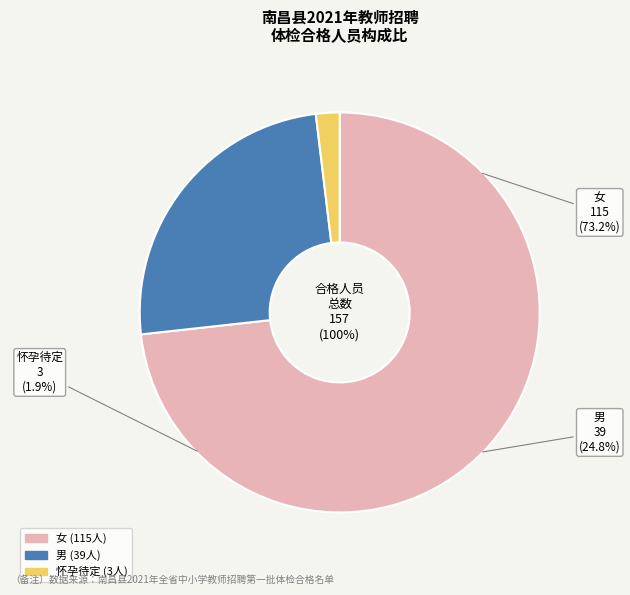

Which slice represents more than half of the pie?

女